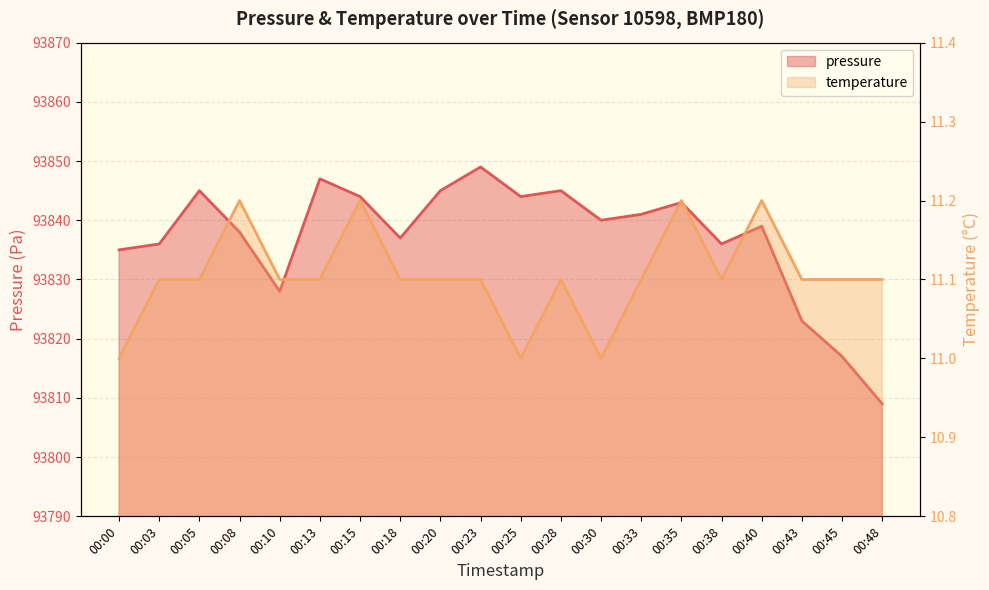

What is the spread (max minus min) of values at 00:18?

93825.9